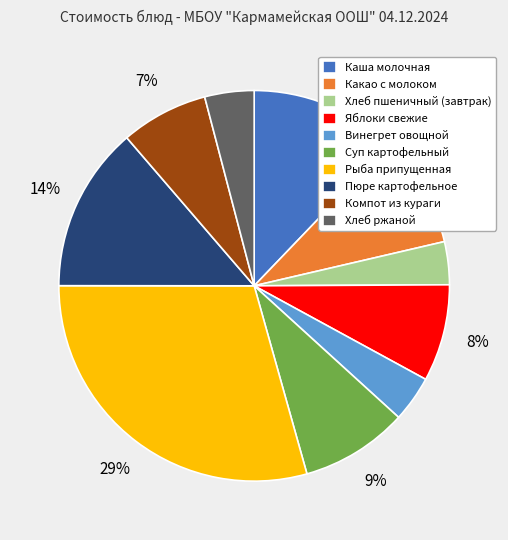

Between Каша молочная and Компот из кураги, which is larger?

Каша молочная